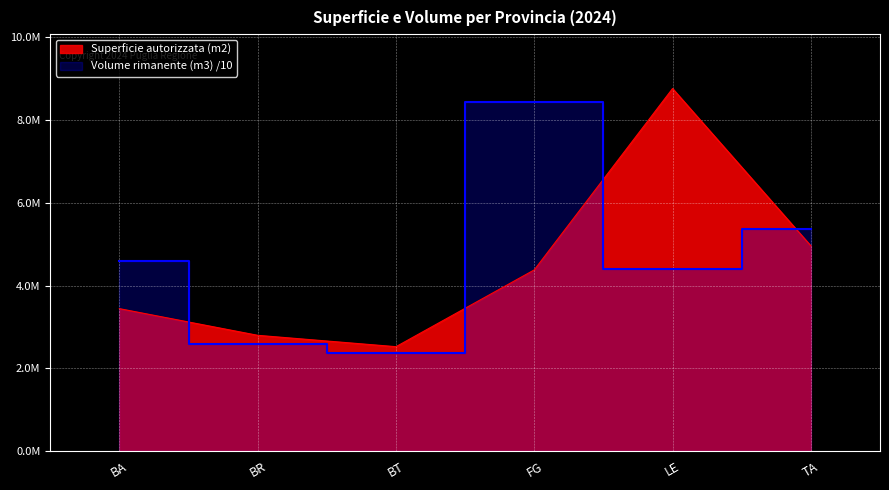

How many data points in Superficie autorizzata (m2) are less than 4378671?

3